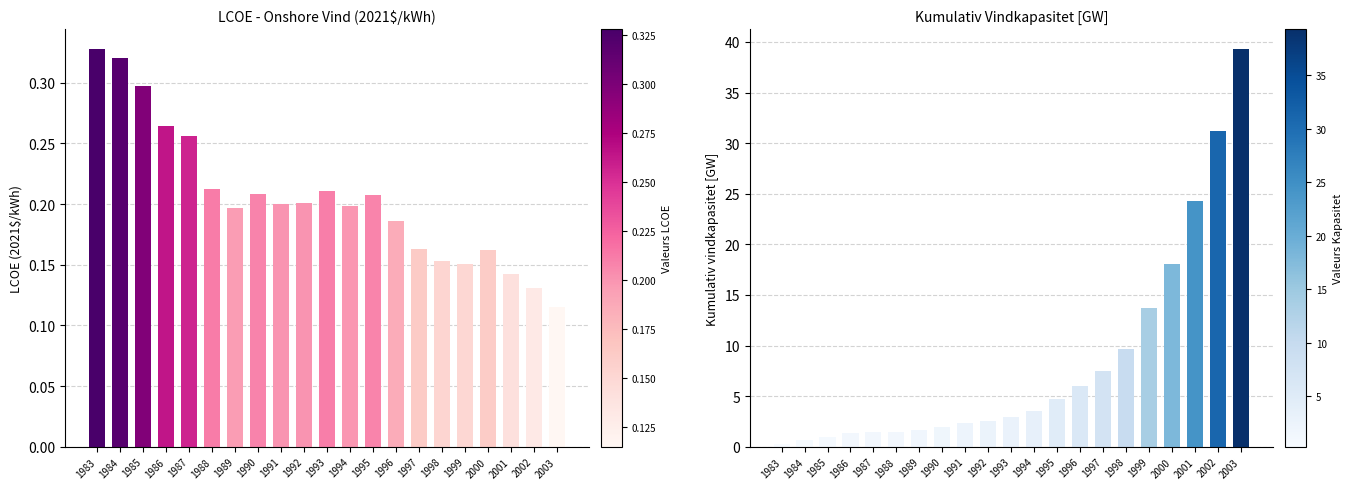

What are all the series names shown in the legend?

LCOE (2021$/kWh), Kumulativ vindkapasitet [GW]